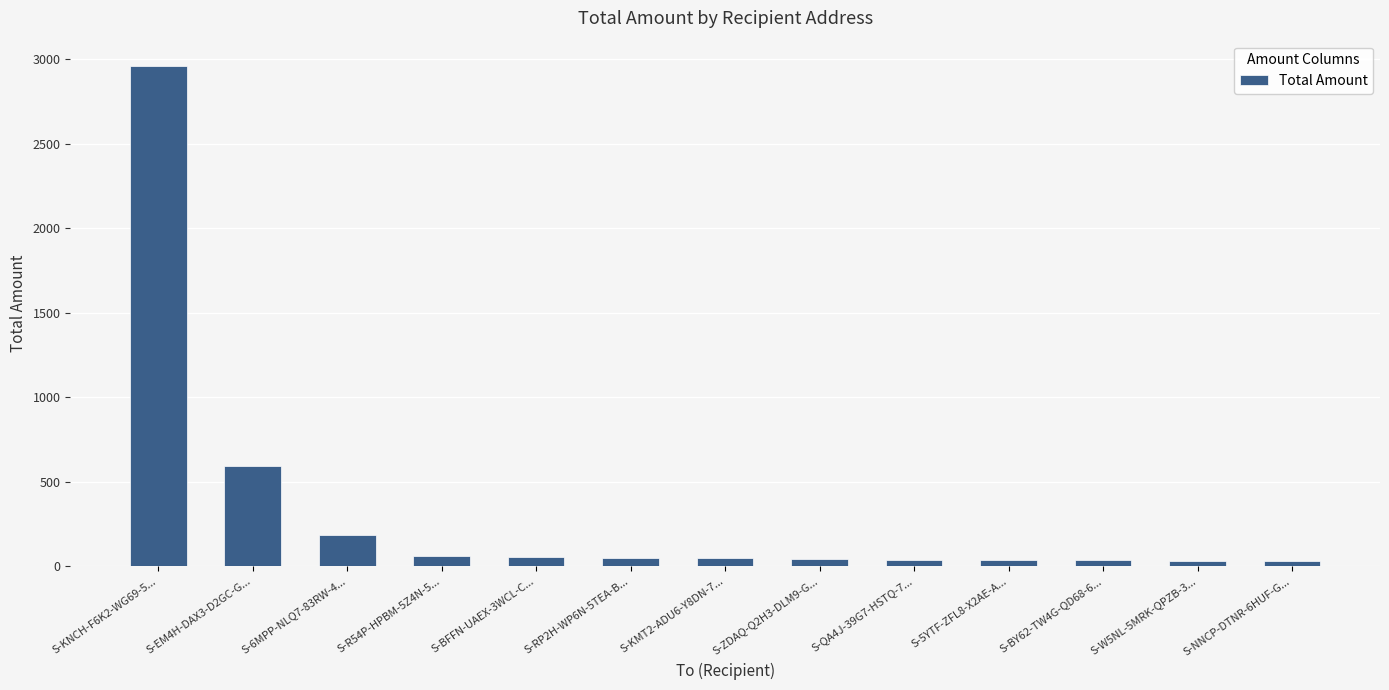

What is the sum of all values?

4181.6